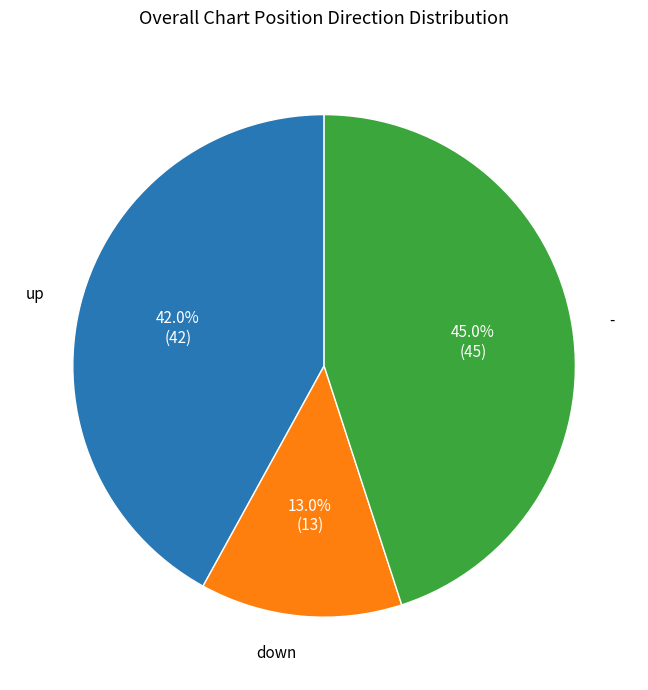

Is there a majority slice in this chart?

No